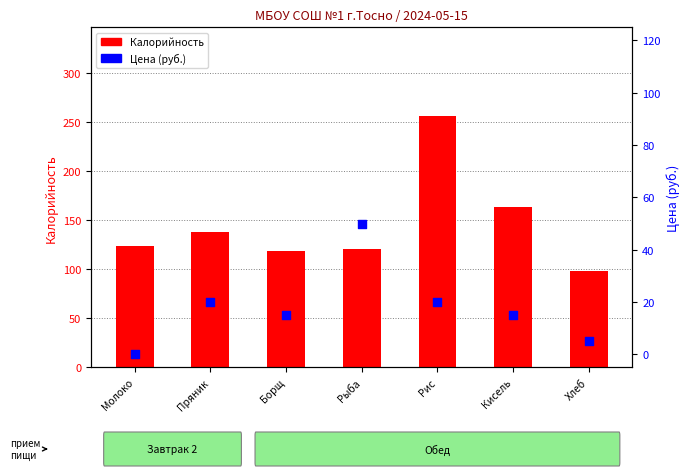

Which series has the widest spread of Y values?

Калорийность